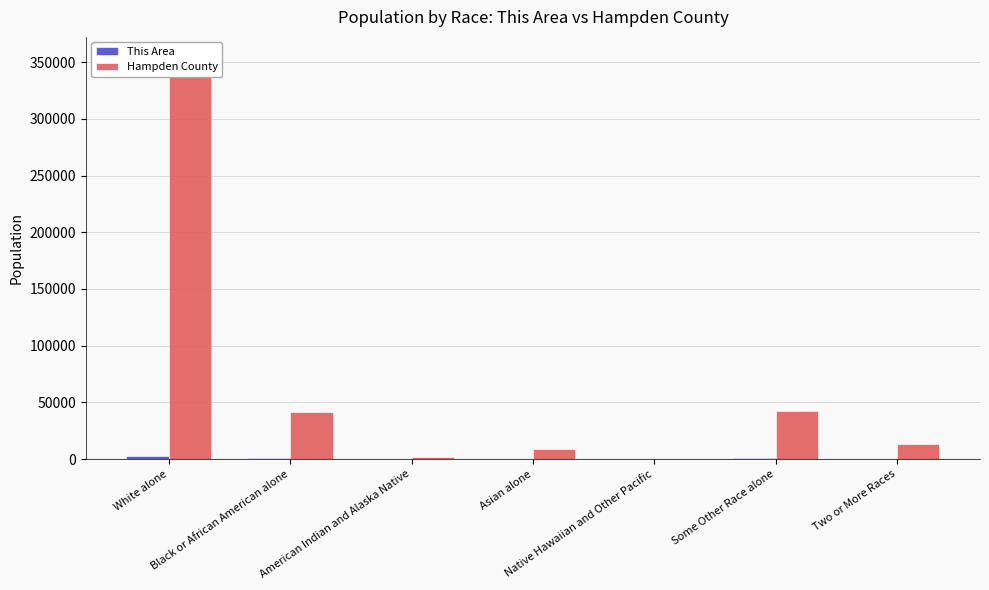

Which series has the largest total across all categories?

Hampden County